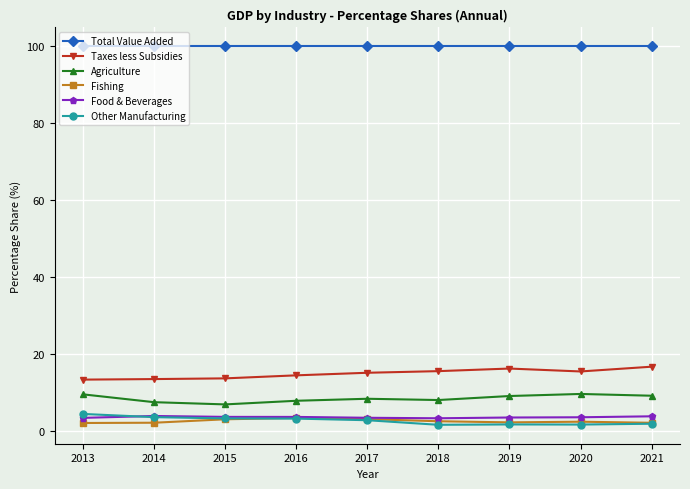

What is the sum of the Agriculture values at 2020 and 2013?

19.0